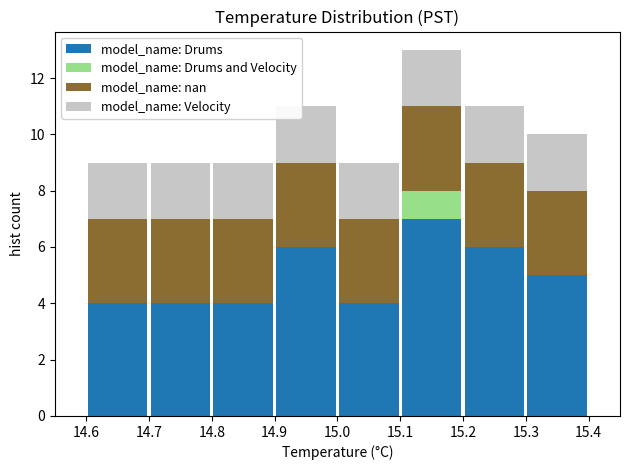

Reading left to right, list every stacked bar in this chart as the range it spans on the x-axis followed by its total height. The values are not printed on the chart, so give them approximately, as read against the axis.

14.6 to 14.7: 9
14.7 to 14.8: 9
14.8 to 14.9: 9
14.9 to 15.0: 11
15.0 to 15.1: 9
15.1 to 15.2: 13
15.2 to 15.3: 11
15.3 to 15.4: 10